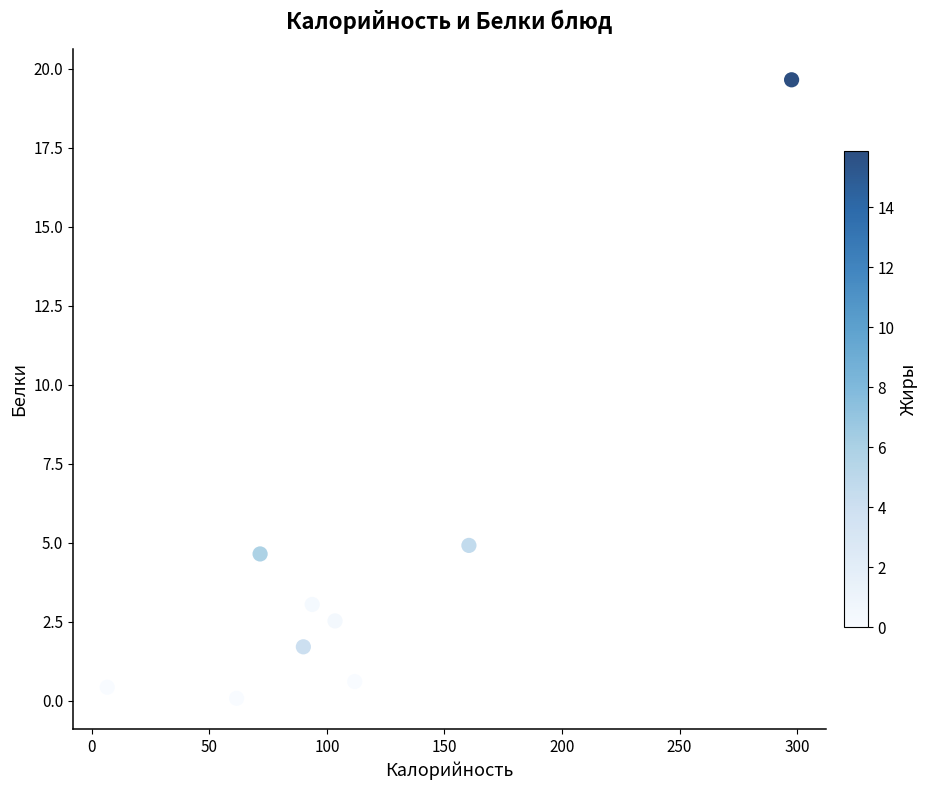

What is the average Y value?

4.2